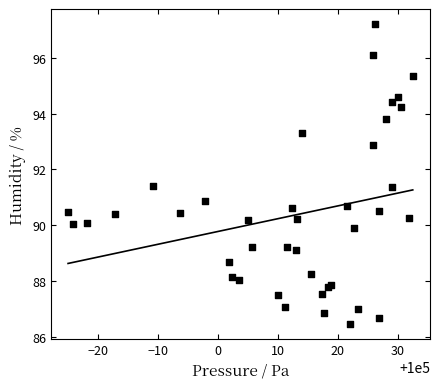

What Y value in the scatter plot is closest to 91?

90.9